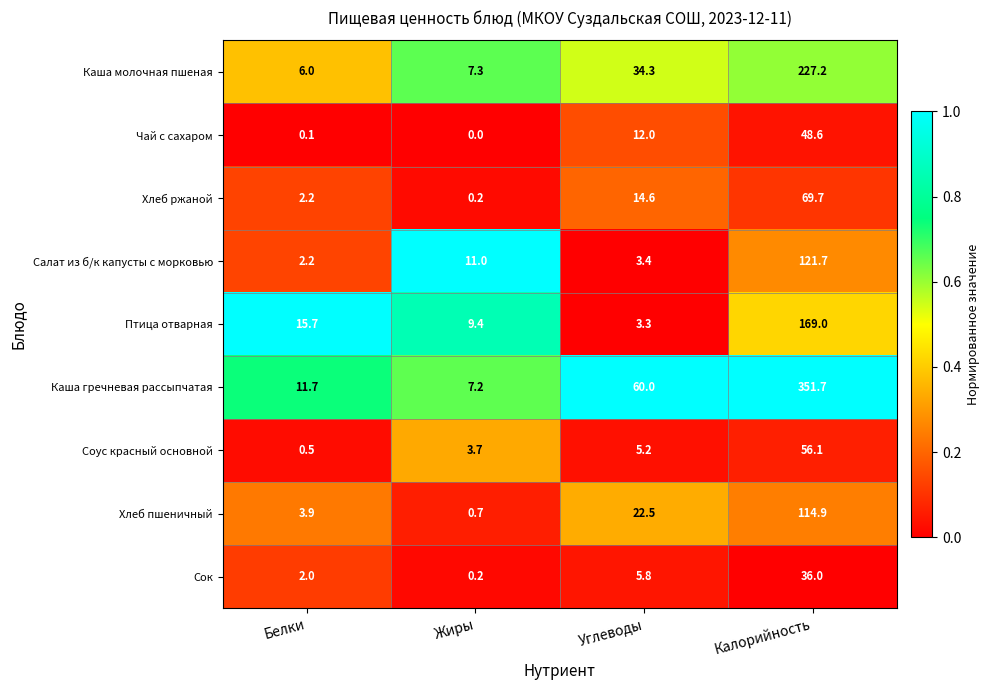

Is the value of Салат из б/к капусты с морковью at Белки greater than the value of Птица отварная at Белки?

No